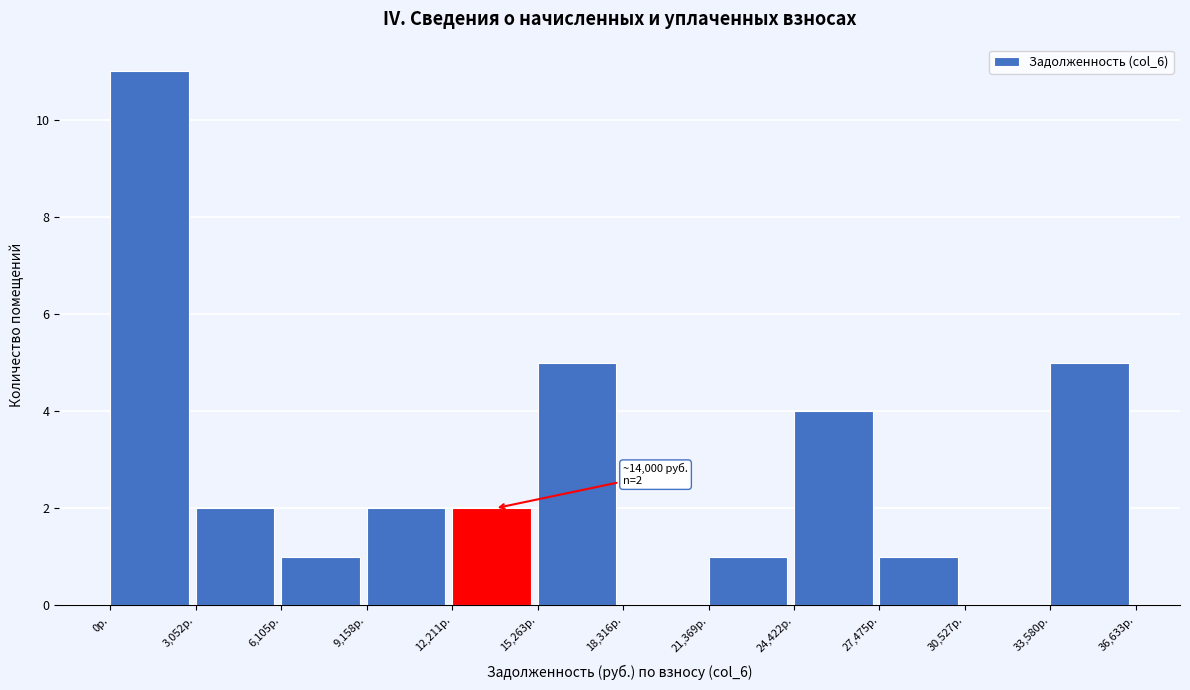

Which range on the x-axis has the tallest bar?

0 to 3000